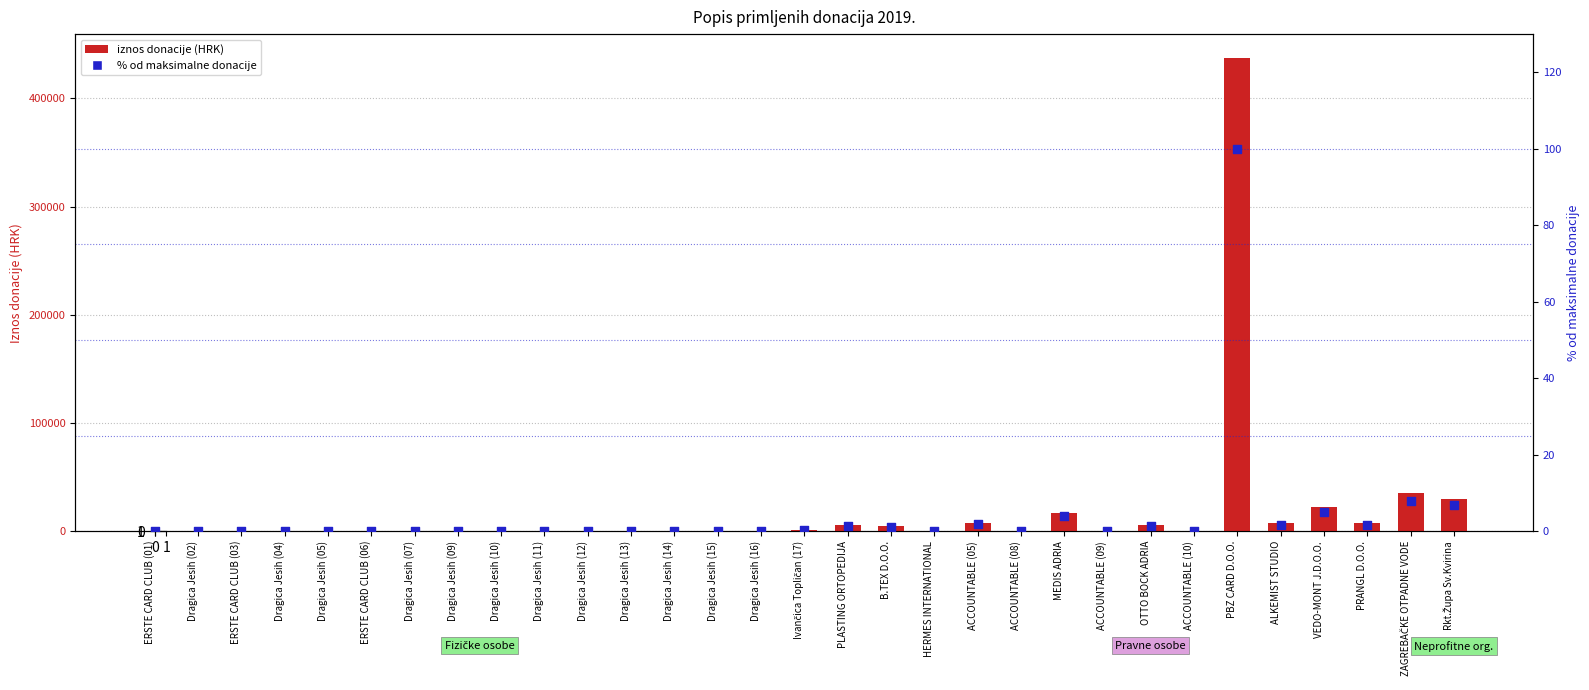

Which series contains the highest Y value?

iznos donacije (HRK)